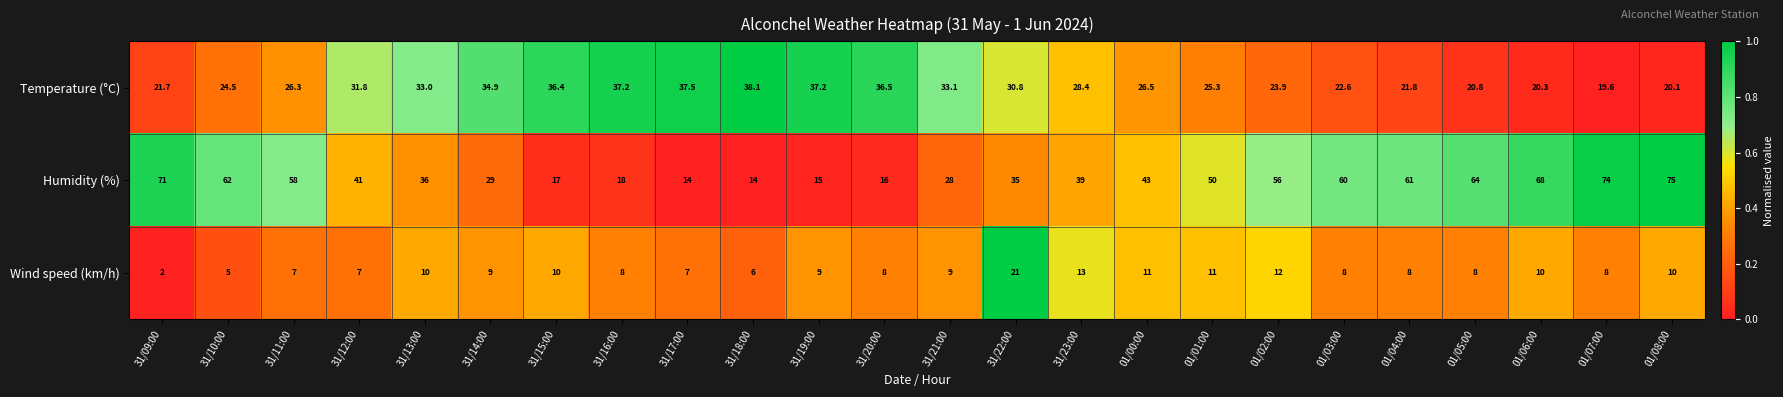

At how many categories does at least one series exceed 49?

11